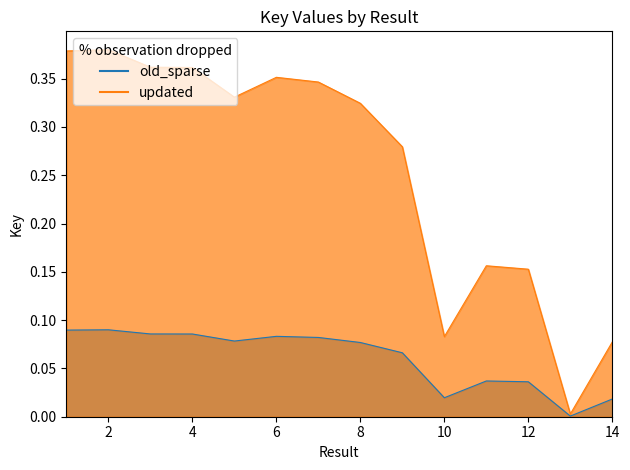

Rank the series at 9 from lowest to highest value.

old_sparse, updated